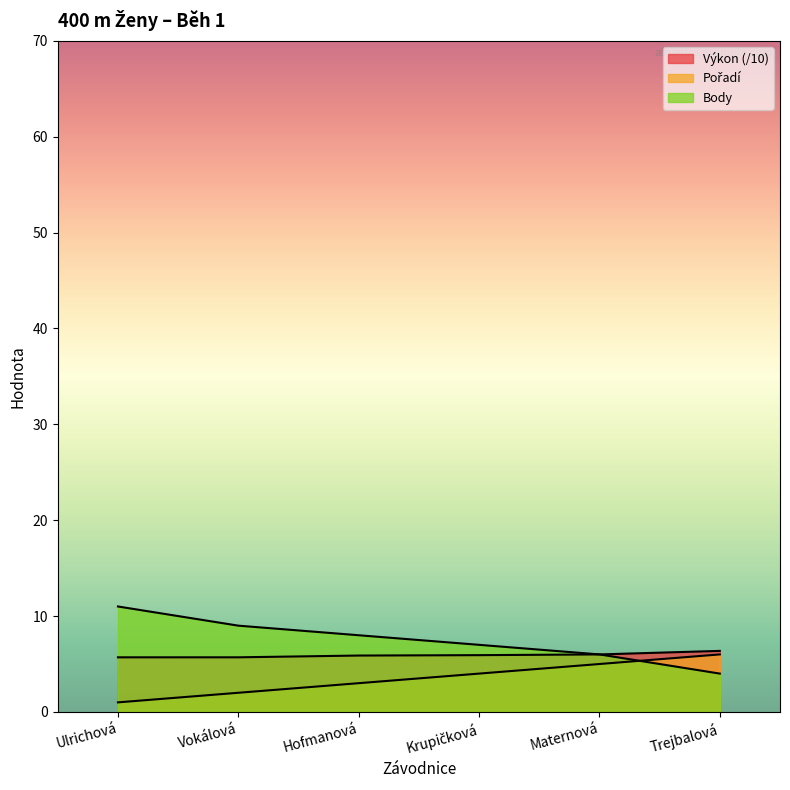

How many Body values are between 6 and 9?

4